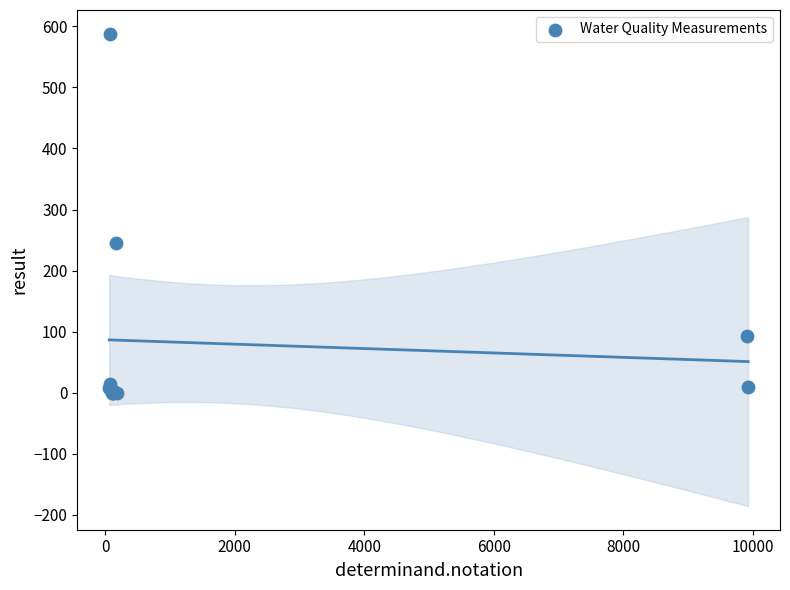

What Y value in the scatter plot is closest to 294?

245.0